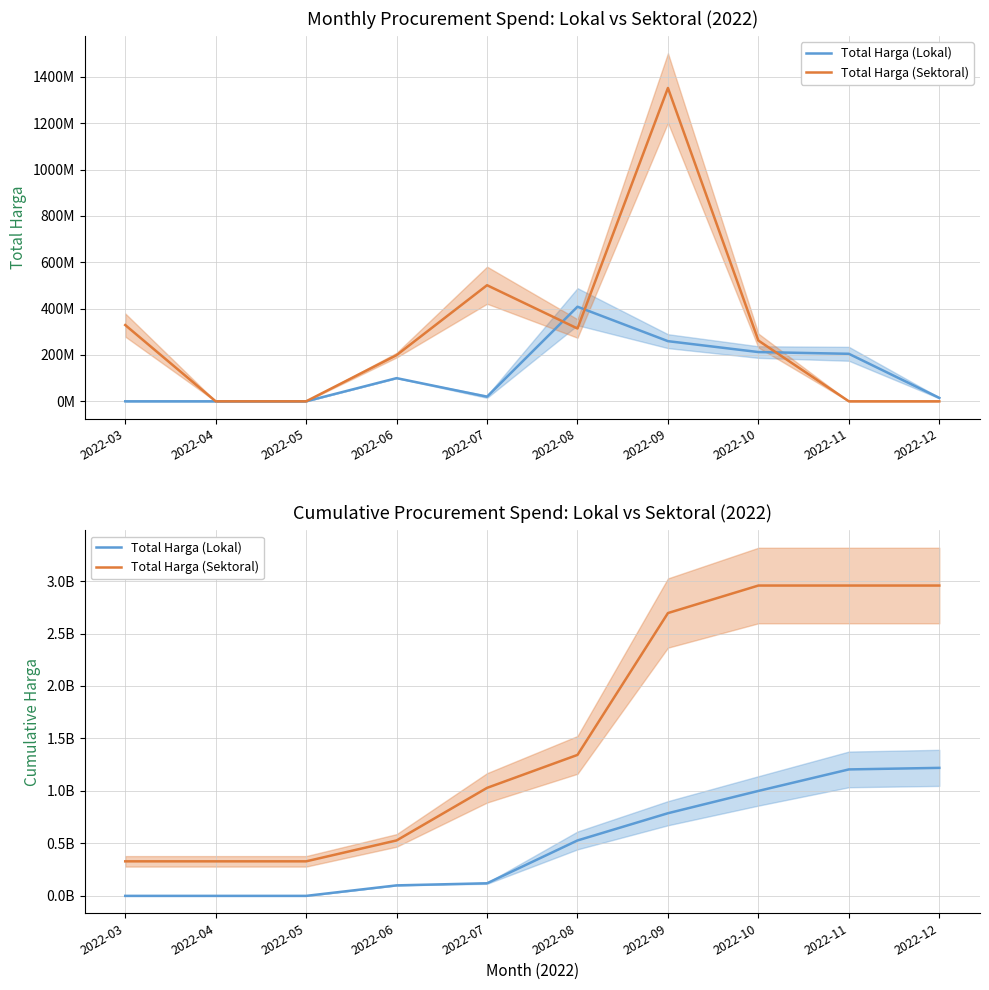

Reading left to right, transcribe all the data shown in this chart.

Total Harga (Lokal): 2022-03=0	2022-04=0	2022-05=0	2022-06=100000000	2022-07=119950000	2022-08=528025000	2022-09=787502000	2022-10=999975000	2022-11=1204915000	2022-12=1219665000
Total Harga (Sektoral): 2022-03=329058245	2022-04=329058245	2022-05=329058245	2022-06=528258245	2022-07=1029062175	2022-08=1343183955	2022-09=2694865955	2022-10=2956984105	2022-11=2956984105	2022-12=2956984105